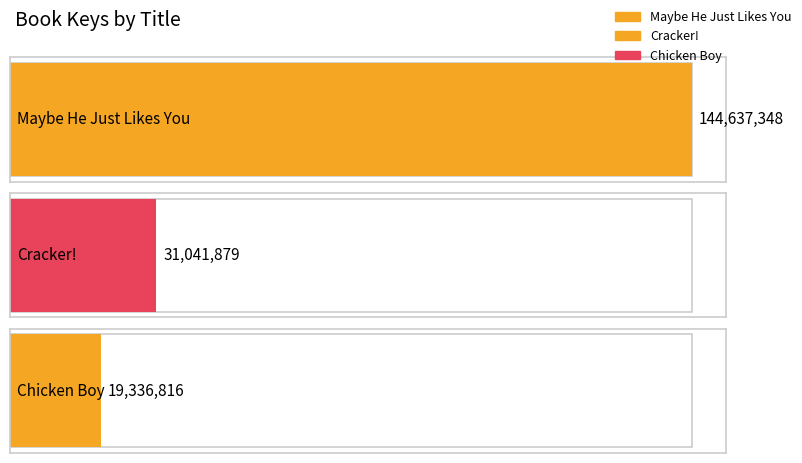

At which category does the chart reach its peak across all series?

Maybe He Just Likes You